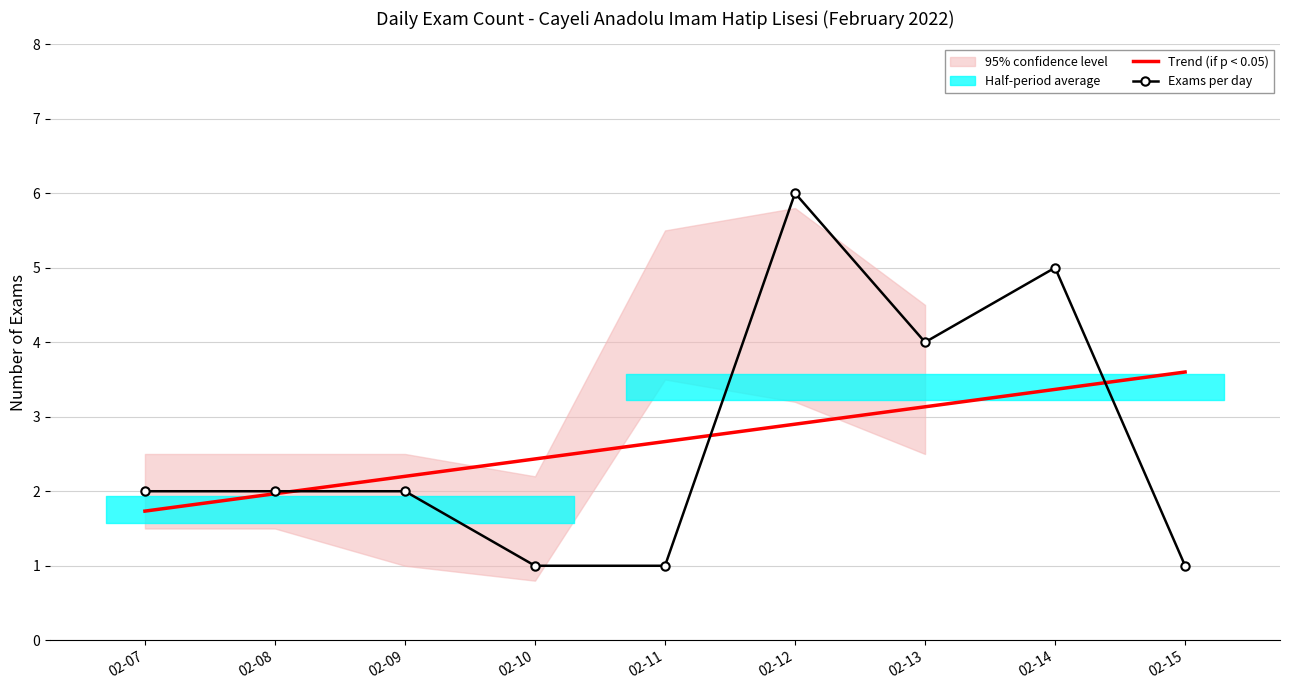

Which series has the widest spread of values?

Exams per day